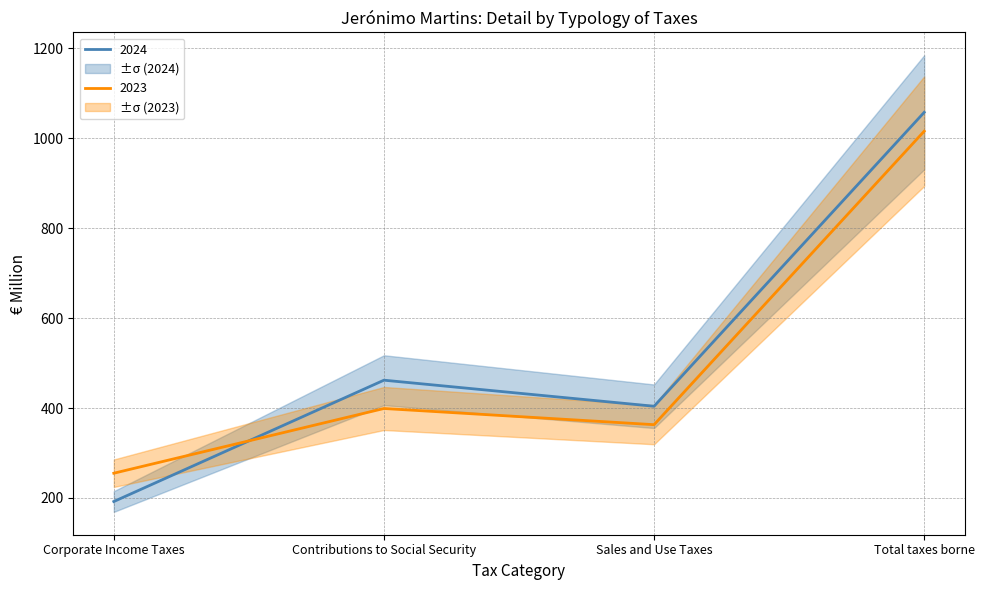

The value of 2023 at Corporate Income Taxes is 83. True or false?

False